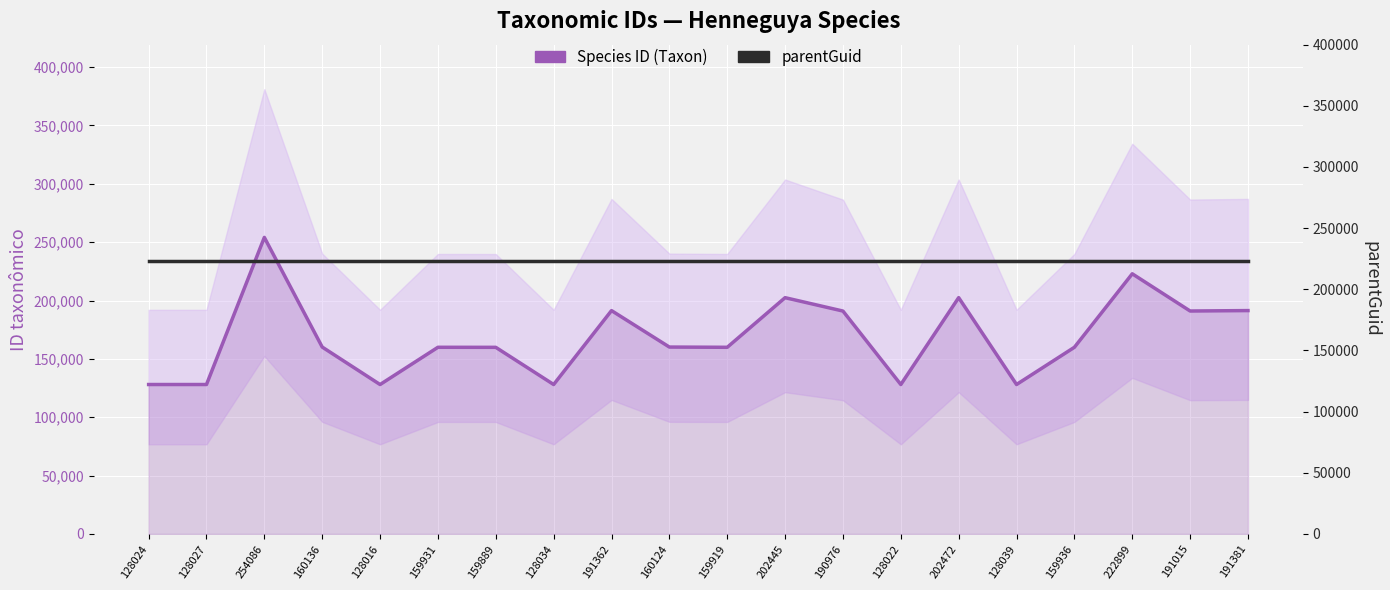

What position from the left is 128016?

5